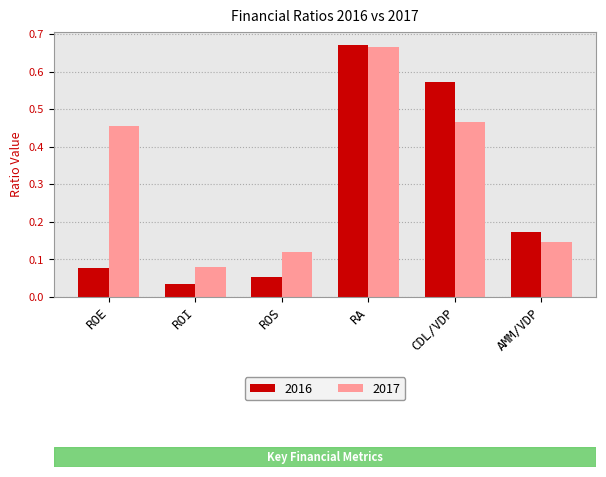

Which label corresponds to the largest value in the chart?

RA